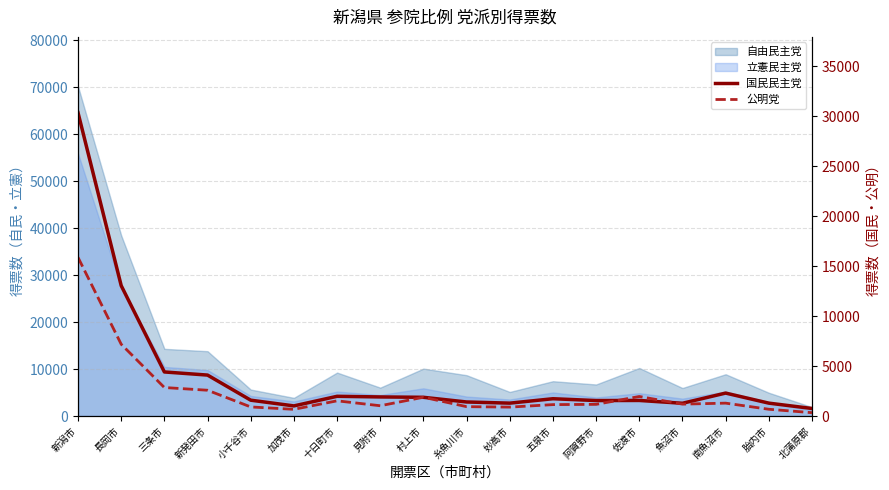

What is the difference between the maximum and minimum values in the 公明党 series?

15528.9